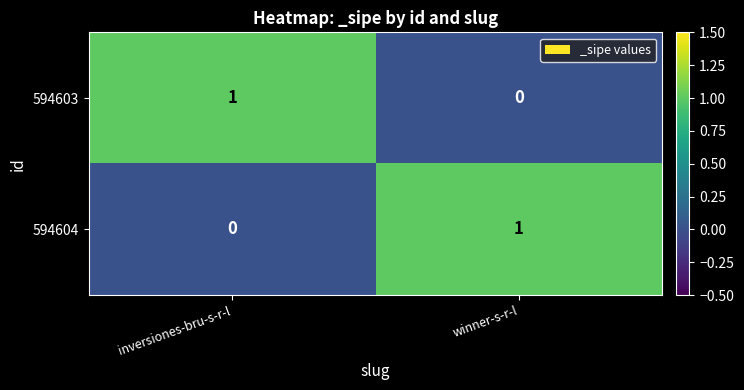

At which label does 594604 reach its minimum?

inversiones-bru-s-r-l